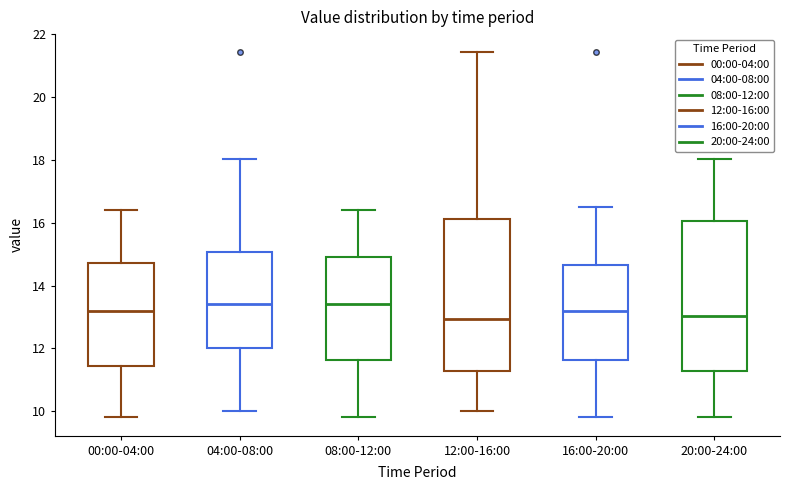

Where is the upper edge of the box for 04:00-08:00 on the y-axis? The values are not printed on the chart, so give them approximately, as read against the axis.

15.0